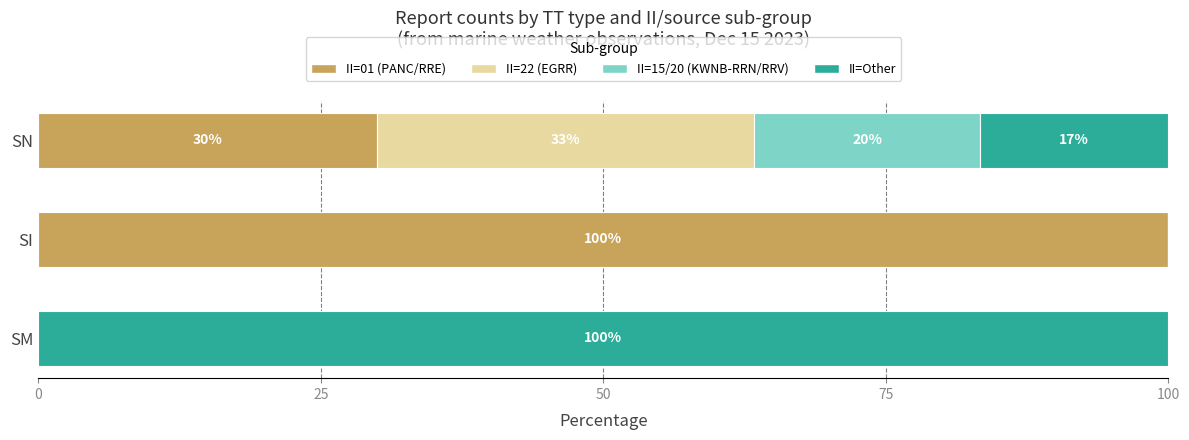

Where is II=01 (PANC/RRE) nearest to the value 50?

SN